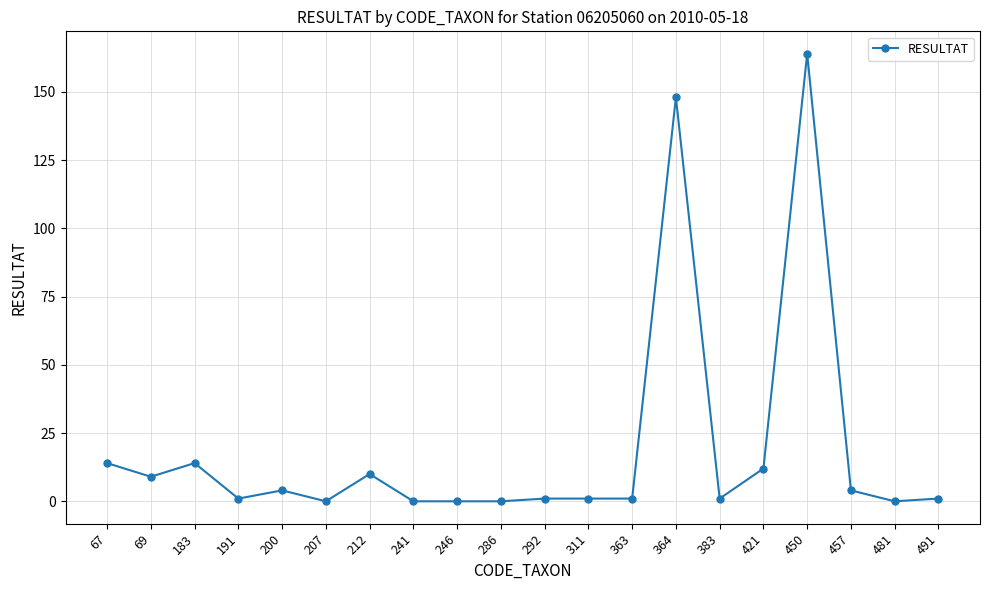

What is the difference between the maximum and minimum values?

164